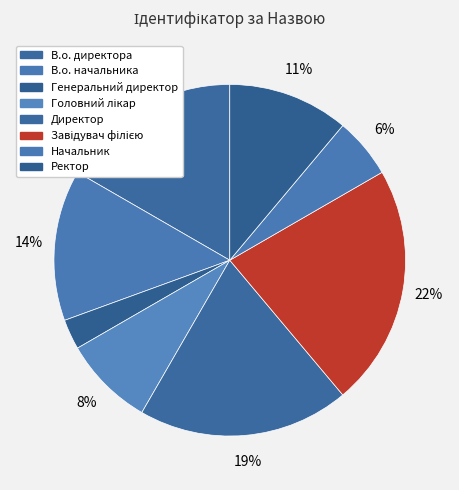

Which category has the smallest portion of the pie?

Генеральний директор